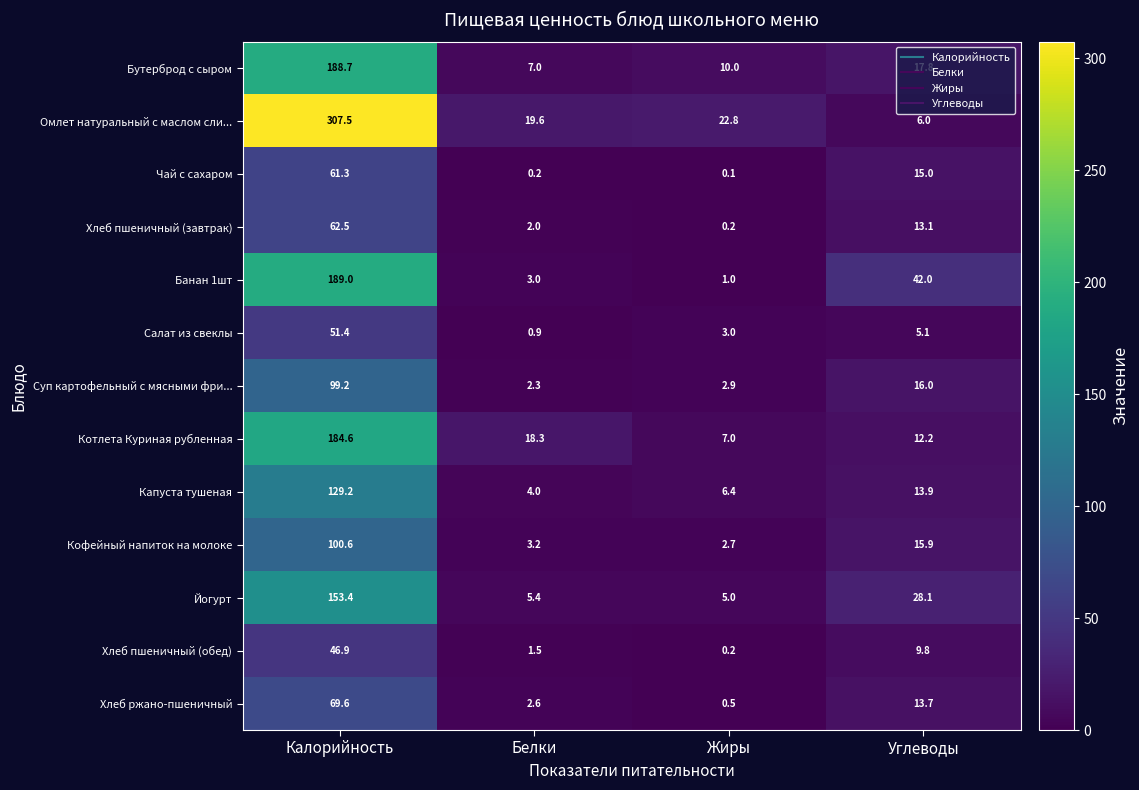

What is the greatest value displayed?

307.5